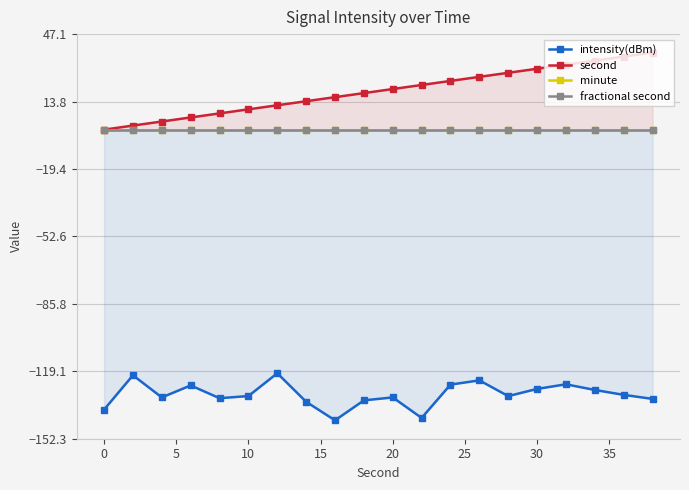

Is it true that second equals 10 at 10?

True